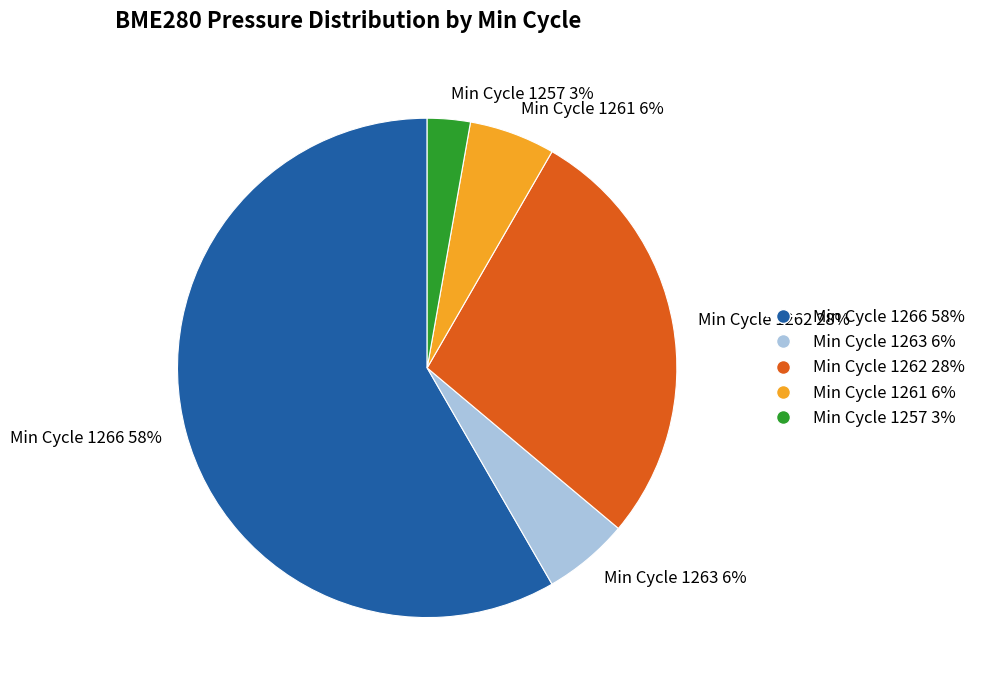

Which category has the biggest portion of the pie?

Min Cycle 1266 58%